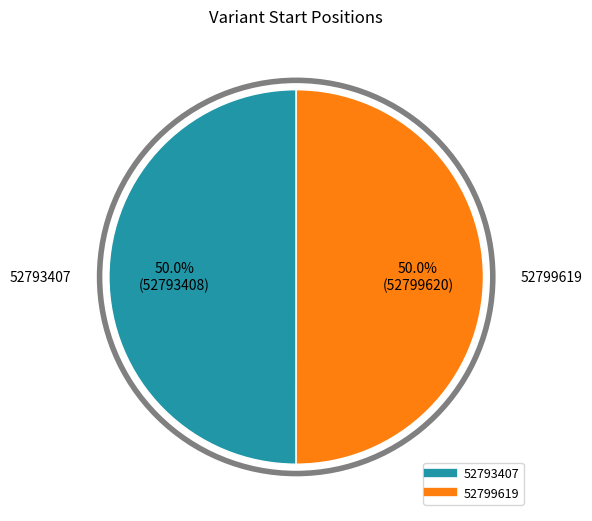

To the nearest percent, what percentage of the pie is 52799619?

50%